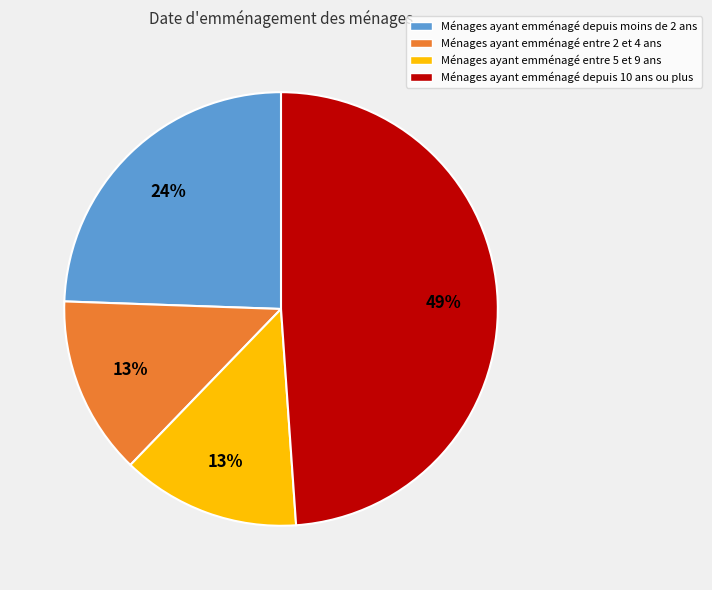

Does any single category account for the majority?

No